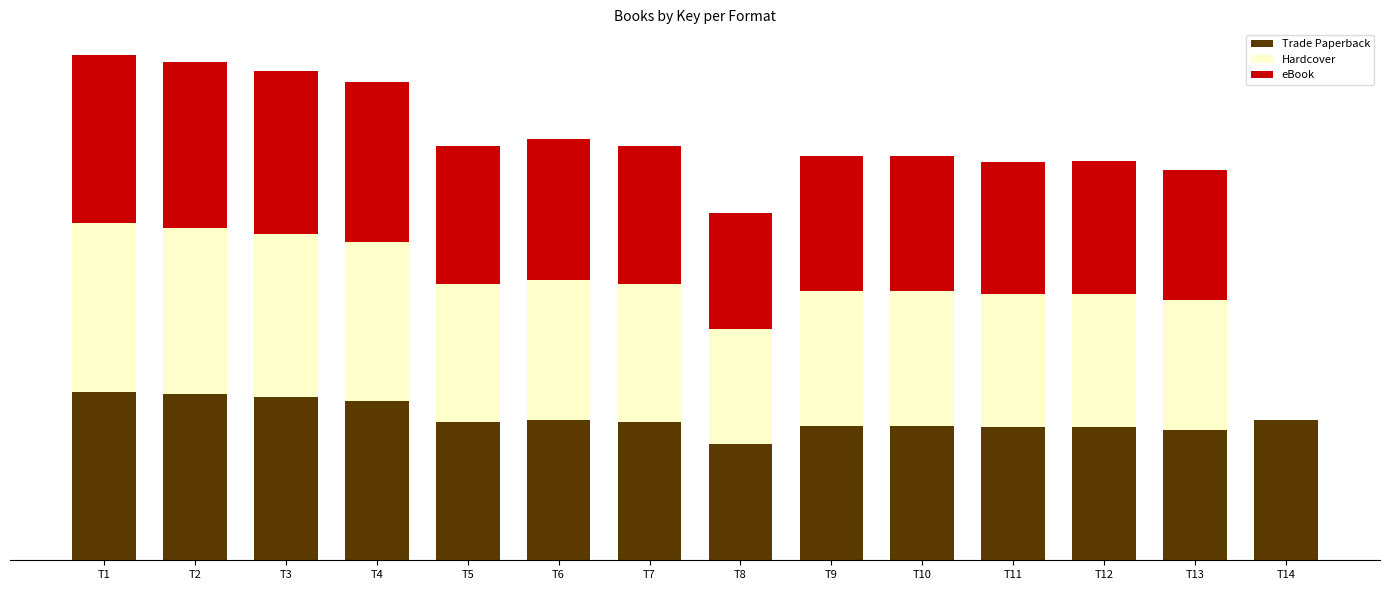

Are the bars grouped side by side (vs. stacked)?

No